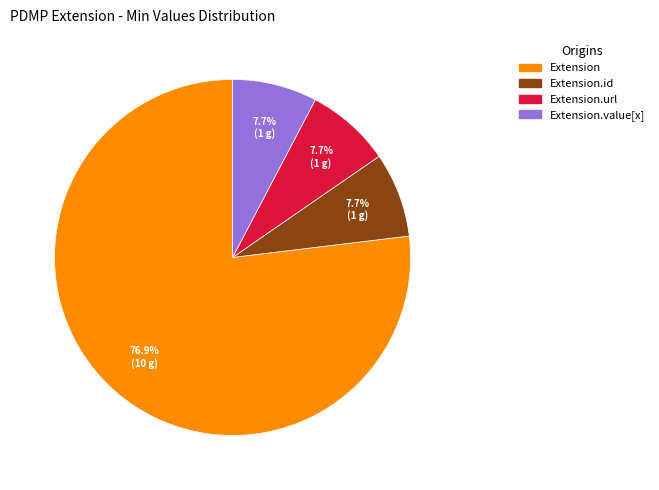

Is there a majority slice in this chart?

Yes